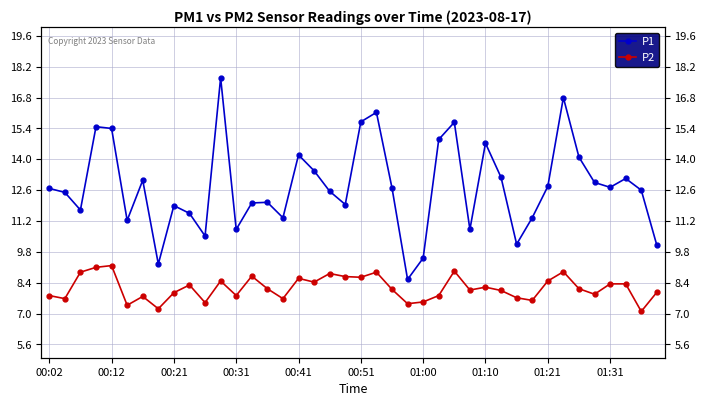

What is the value of the P2 point at the 24th from the left?

7.5